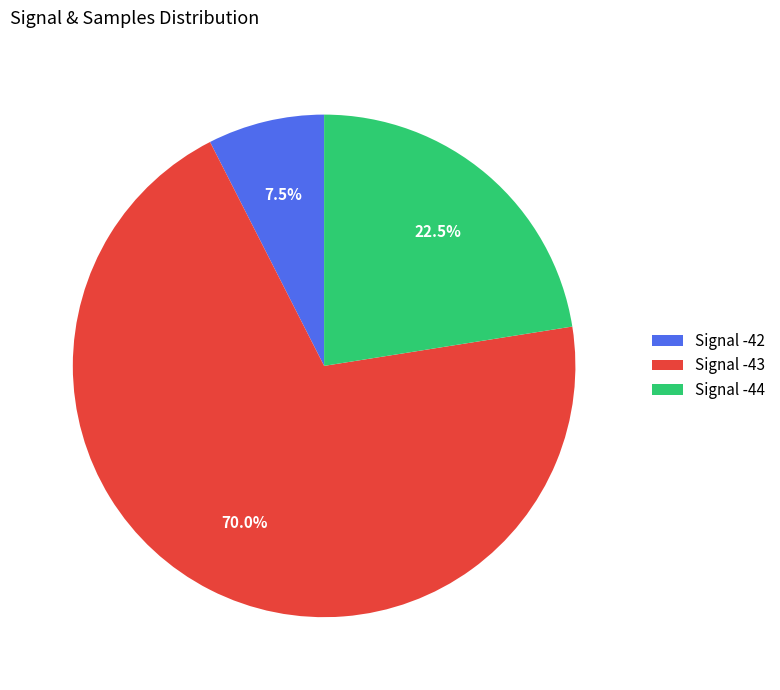

What is the ratio of the value at Signal -43 to the value at Signal -42?

9.3